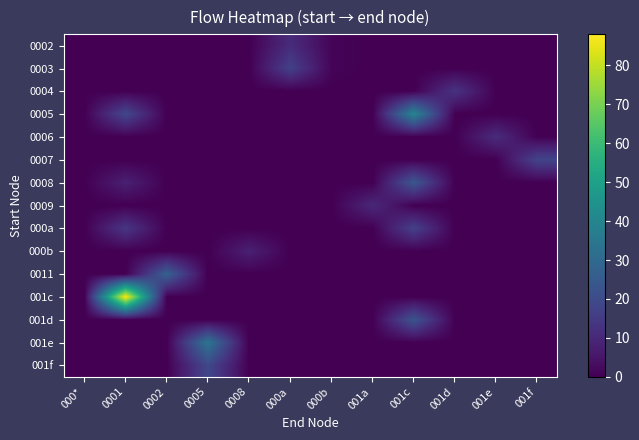

Reading left to right, transcribe all the data shown in this chart.

0002: 000*=0	0001=0	0002=0	0005=0	0008=0	000a=11	000b=1	001a=0	001c=0	001d=0	001e=0	001f=0
0003: 000*=0	0001=0	0002=0	0005=0	0008=0	000a=17	000b=1	001a=0	001c=0	001d=0	001e=0	001f=0
0004: 000*=0	0001=0	0002=0	0005=0	0008=0	000a=0	000b=0	001a=0	001c=0	001d=13	001e=0	001f=0
0005: 000*=0	0001=19	0002=0	0005=0	0008=0	000a=0	000b=0	001a=0	001c=40	001d=0	001e=0	001f=0
0006: 000*=0	0001=0	0002=0	0005=0	0008=0	000a=0	000b=0	001a=0	001c=0	001d=0	001e=11	001f=0
0007: 000*=0	0001=0	0002=0	0005=0	0008=0	000a=0	000b=0	001a=0	001c=0	001d=0	001e=0	001f=18
0008: 000*=0	0001=8	0002=0	0005=0	0008=0	000a=0	000b=0	001a=0	001c=24	001d=0	001e=0	001f=0
0009: 000*=0	0001=0	0002=0	0005=0	0008=0	000a=0	000b=0	001a=10	001c=0	001d=0	001e=0	001f=0
000a: 000*=0	0001=14	0002=0	0005=0	0008=0	000a=0	000b=0	001a=0	001c=17	001d=0	001e=0	001f=0
000b: 000*=0	0001=0	0002=0	0005=0	0008=8	000a=0	000b=0	001a=0	001c=0	001d=0	001e=0	001f=0
0011: 000*=0	0001=0	0002=27	0005=0	0008=0	000a=0	000b=0	001a=0	001c=0	001d=0	001e=0	001f=0
001c: 000*=0	0001=88	0002=0	0005=0	0008=0	000a=0	000b=0	001a=0	001c=0	001d=0	001e=0	001f=0
001d: 000*=0	0001=0	0002=0	0005=0	0008=0	000a=0	000b=0	001a=0	001c=23	001d=0	001e=0	001f=0
001e: 000*=0	0001=0	0002=0	0005=34	0008=0	000a=0	000b=0	001a=0	001c=0	001d=0	001e=0	001f=0
001f: 000*=0	0001=0	0002=0	0005=19	0008=0	000a=0	000b=0	001a=0	001c=0	001d=0	001e=0	001f=0